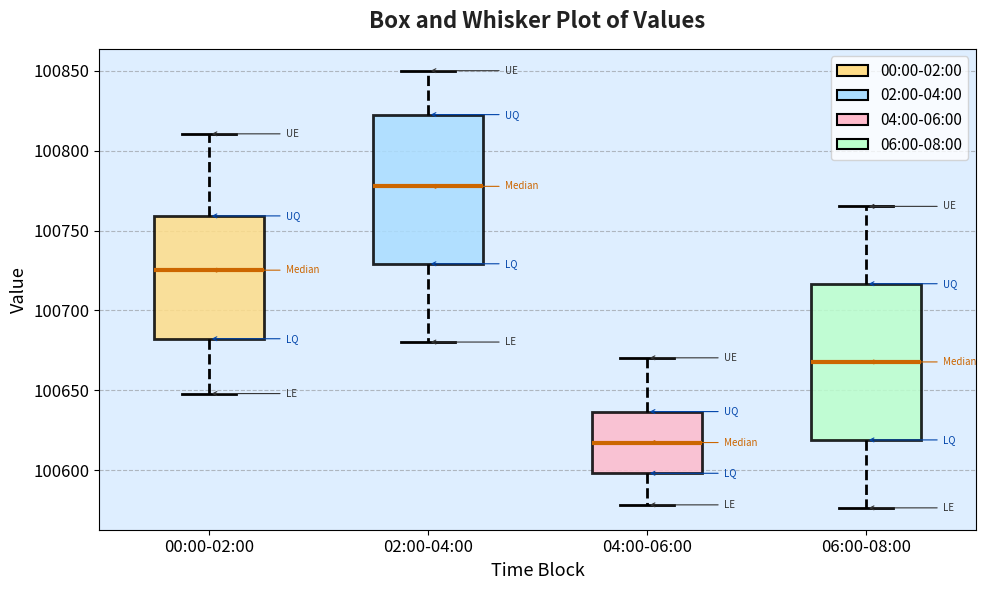

Reading left to right, read every box against the y-axis: the position of its median line, the range the box covers, and the ends of its whiskers. The values are not printed on the chart, so give them approximately, as read against the axis.

00:00-02:00: median 100725, box 100680 to 100760, whiskers 100650 to 100810
02:00-04:00: median 100780, box 100730 to 100825, whiskers 100680 to 100850
04:00-06:00: median 100615, box 100600 to 100635, whiskers 100580 to 100670
06:00-08:00: median 100670, box 100620 to 100715, whiskers 100575 to 100765